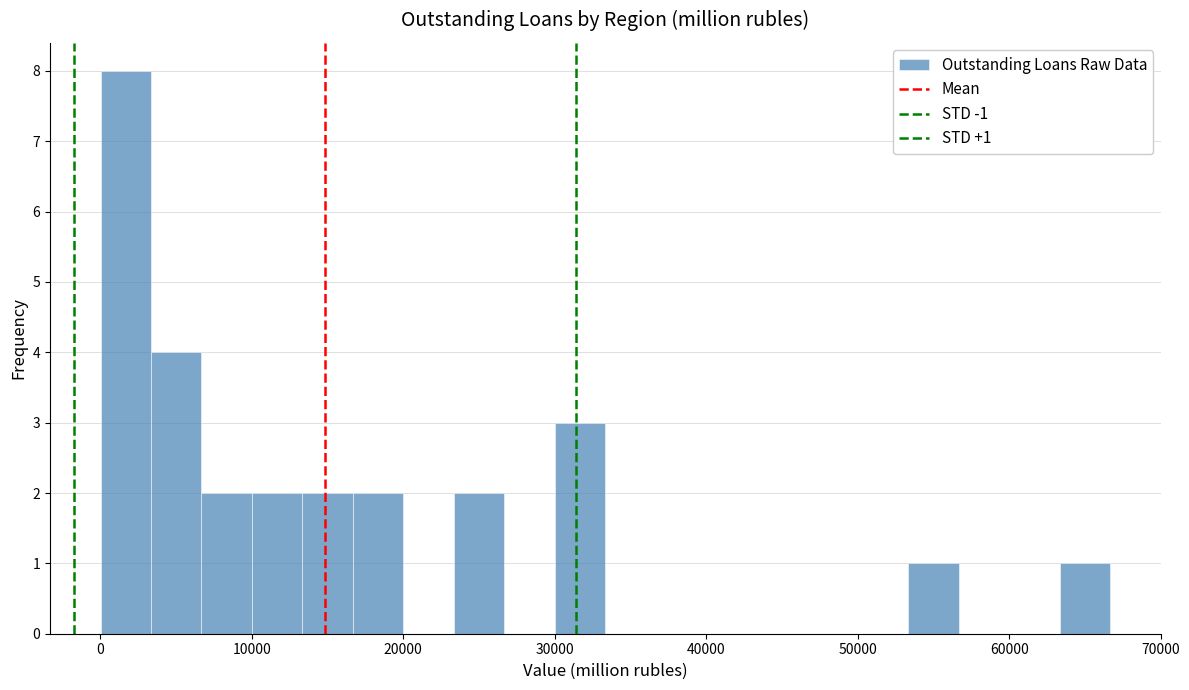

Read against the x-axis, roughly where is the centre of the tallest bar?

2000